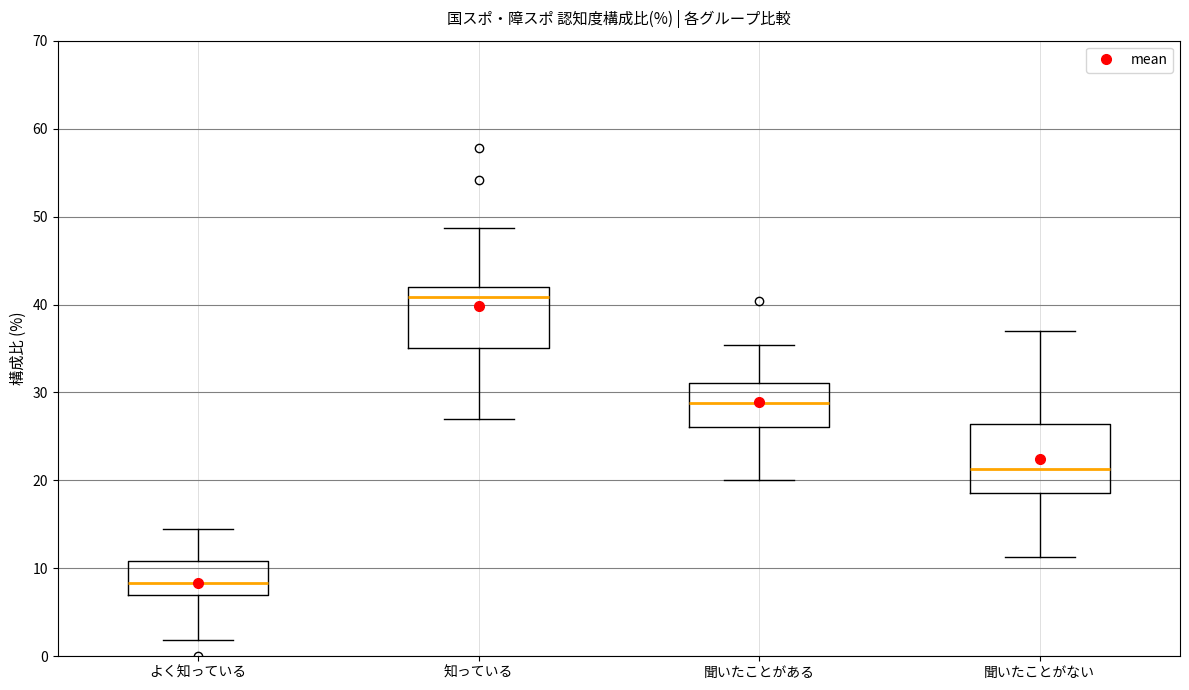

Which box has the lowest median line?

よく知っている